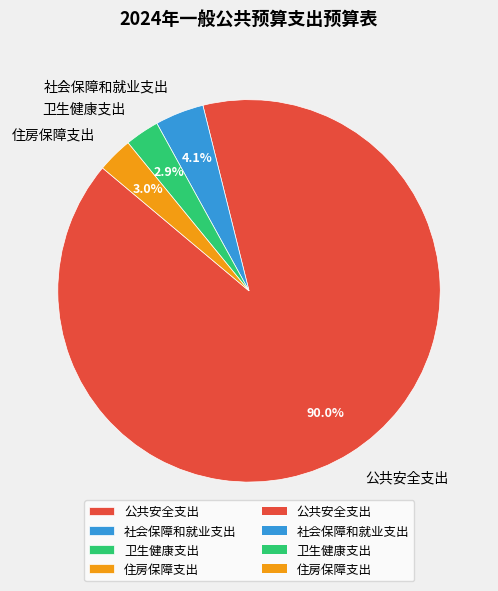

To the nearest percent, what portion does 公共安全支出 represent?

90%